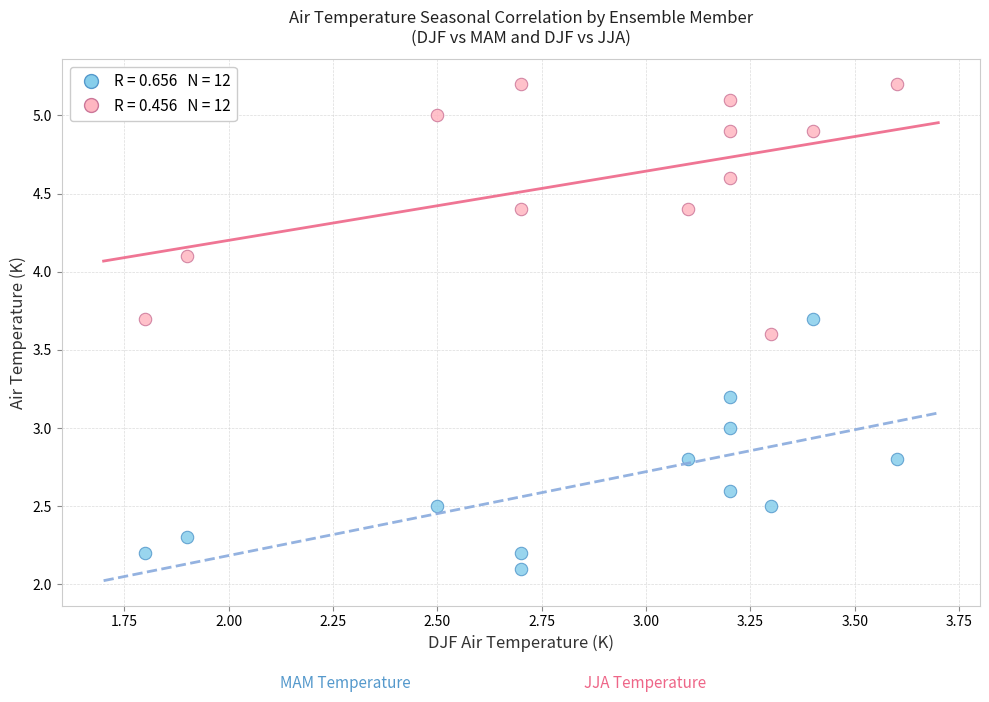

Across all data points, what is the range of Y values (max minus min)?

3.1